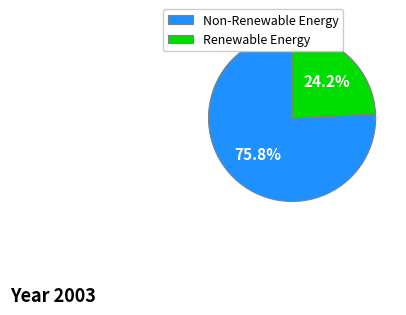

Which category accounts for the majority?

Non-Renewable Energy